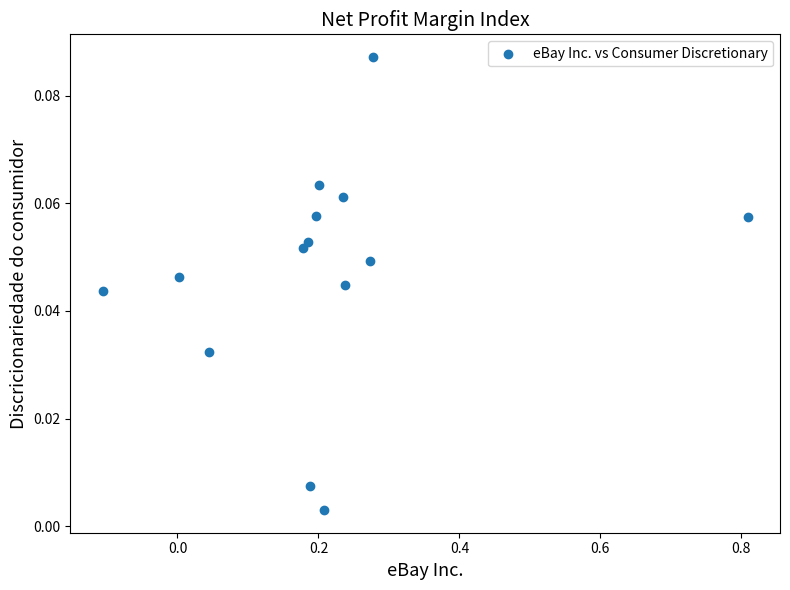

What is the range of X values (max minus min)?

0.9